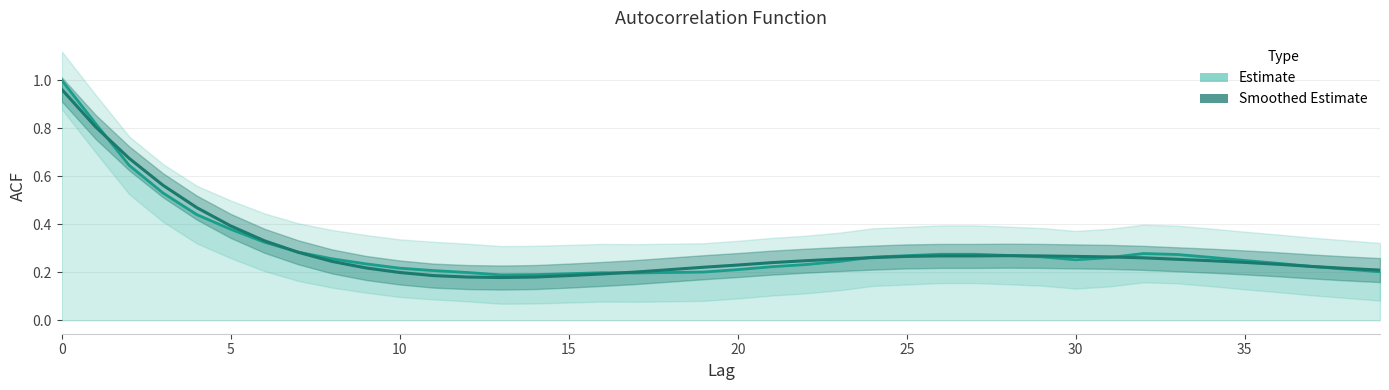

Reading right to left, transcribe all the data shown in this chart.

0.2	0.2	0.2	0.2	0.2	0.2	0.3	0.3	0.3	0.3	0.3	0.3	0.3	0.3	0.3	0.3	0.3	0.2	0.2	0.2	0.2	0.2	0.2	0.2	0.2	0.2	0.2	0.2	0.2	0.2	0.2	0.2	0.3	0.3	0.4	0.5	0.6	0.7	0.8	1.0